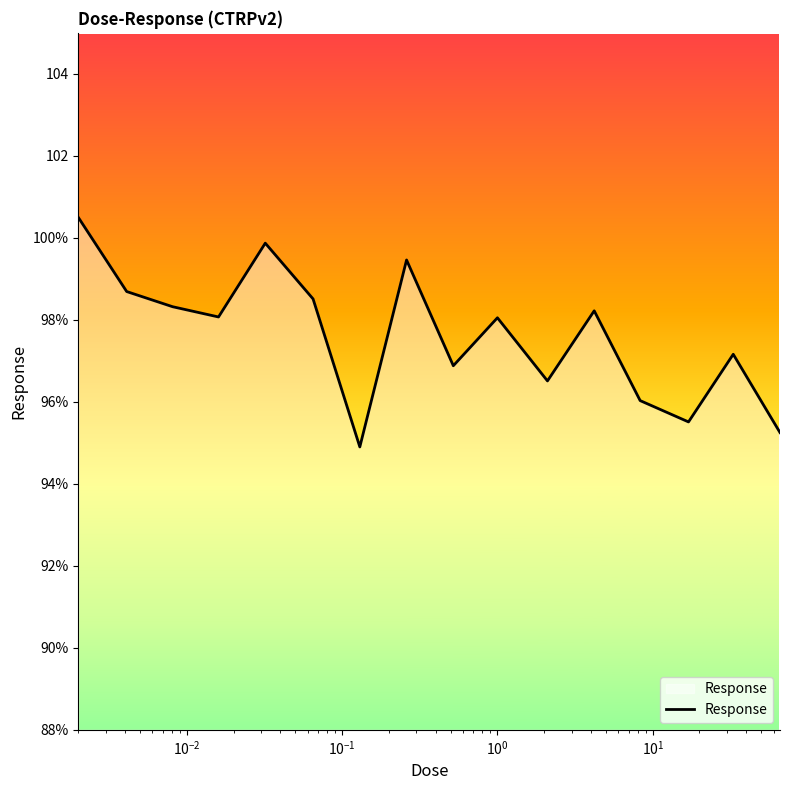

Where is the first local minimum?

$\mathdefault{10^{-1}}$